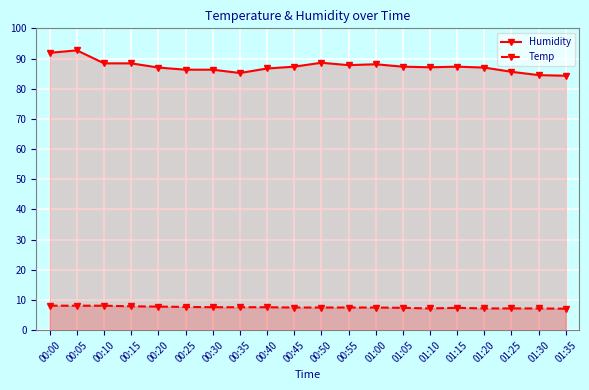

How many lines are shown in the chart?

2